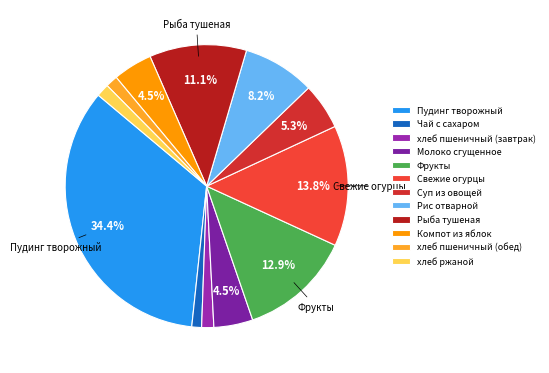

Approximately how many times larger is the value at Рис отварной compared to Пудинг творожный?

0.2